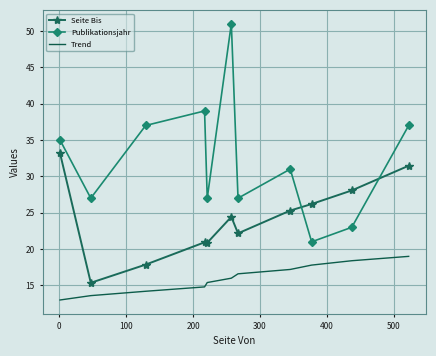

After their last crossing, which series has the higher values: Publikationsjahr or Seite Bis?

Publikationsjahr